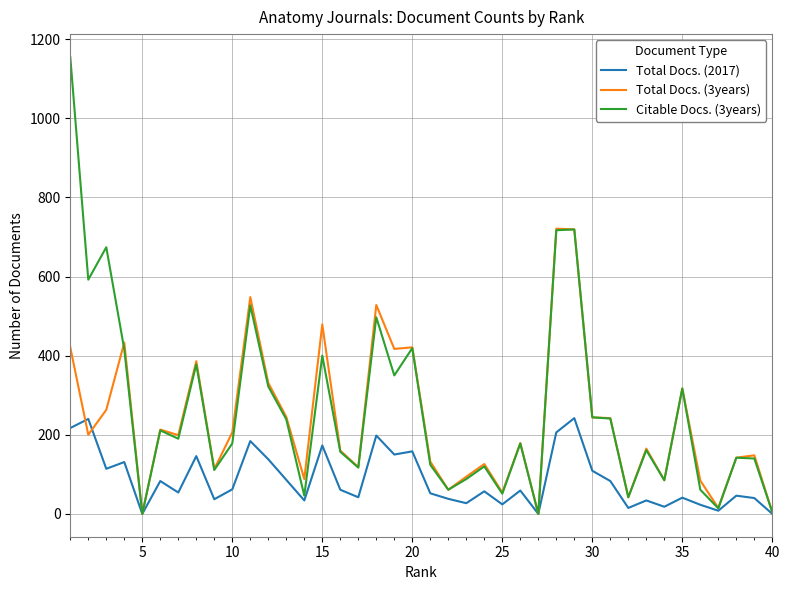

List the series in order of their peak value, highest first.

Citable Docs. (3years), Total Docs. (3years), Total Docs. (2017)